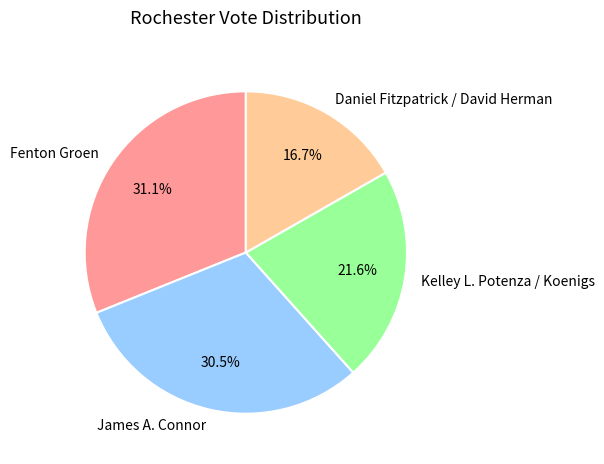

Is there any slice that represents more than half of the pie?

No